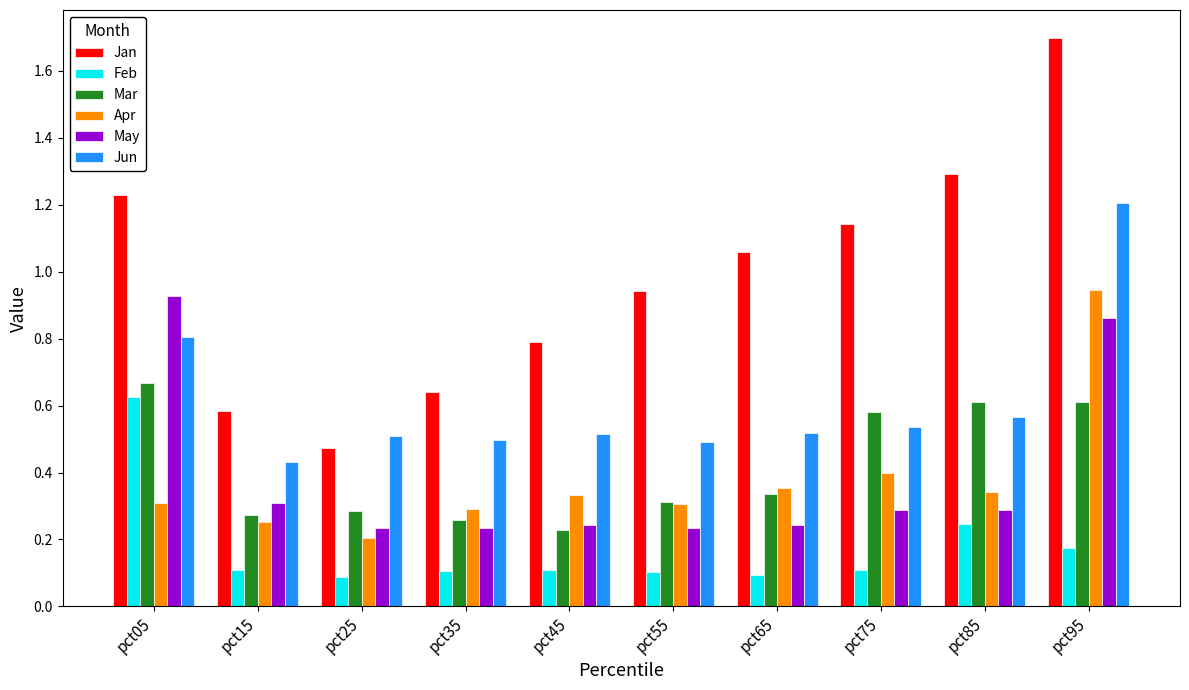

Where is Jun nearest to the value 0?

pct15